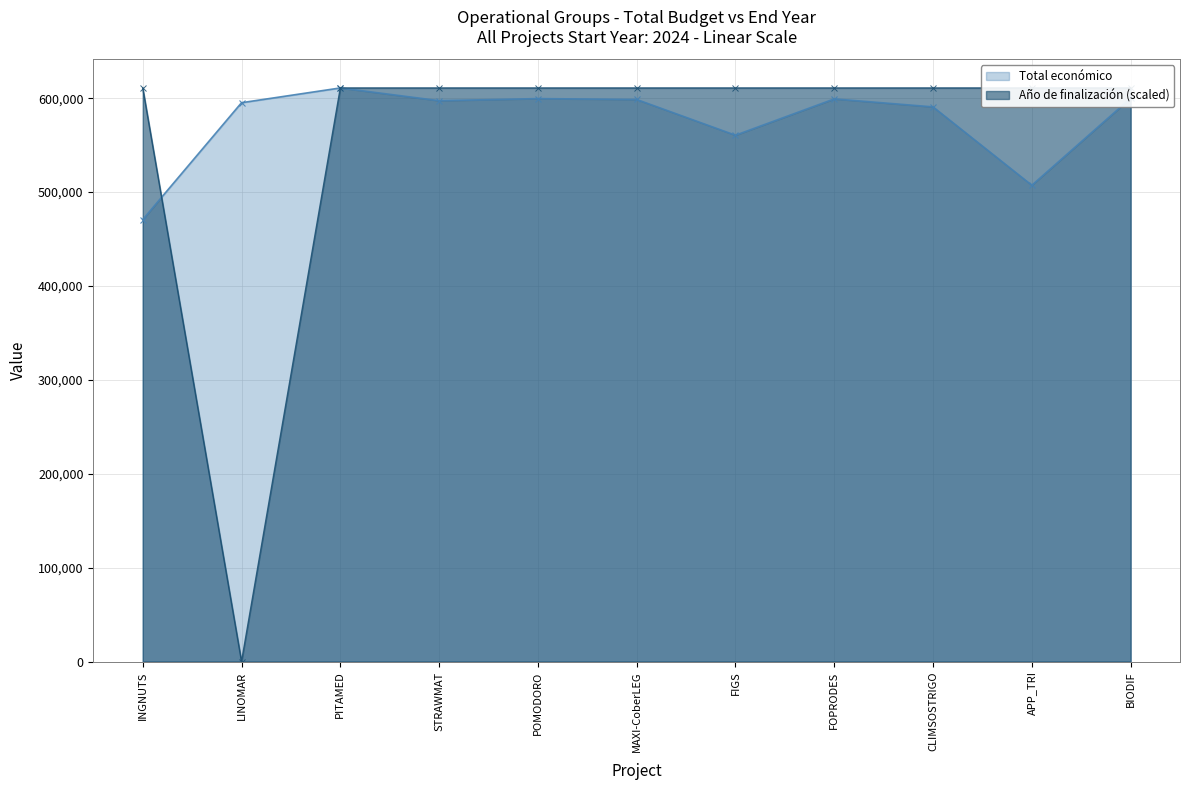

How many values in the Total económico series exceed 597320?

5